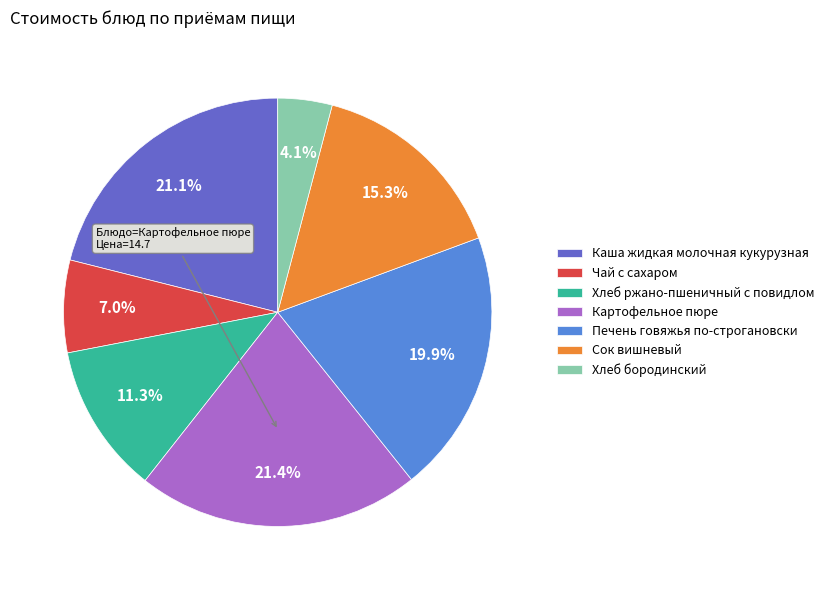

Approximately how many times larger is the value at Картофельное пюре compared to Каша жидкая молочная кукурузная?

1.0